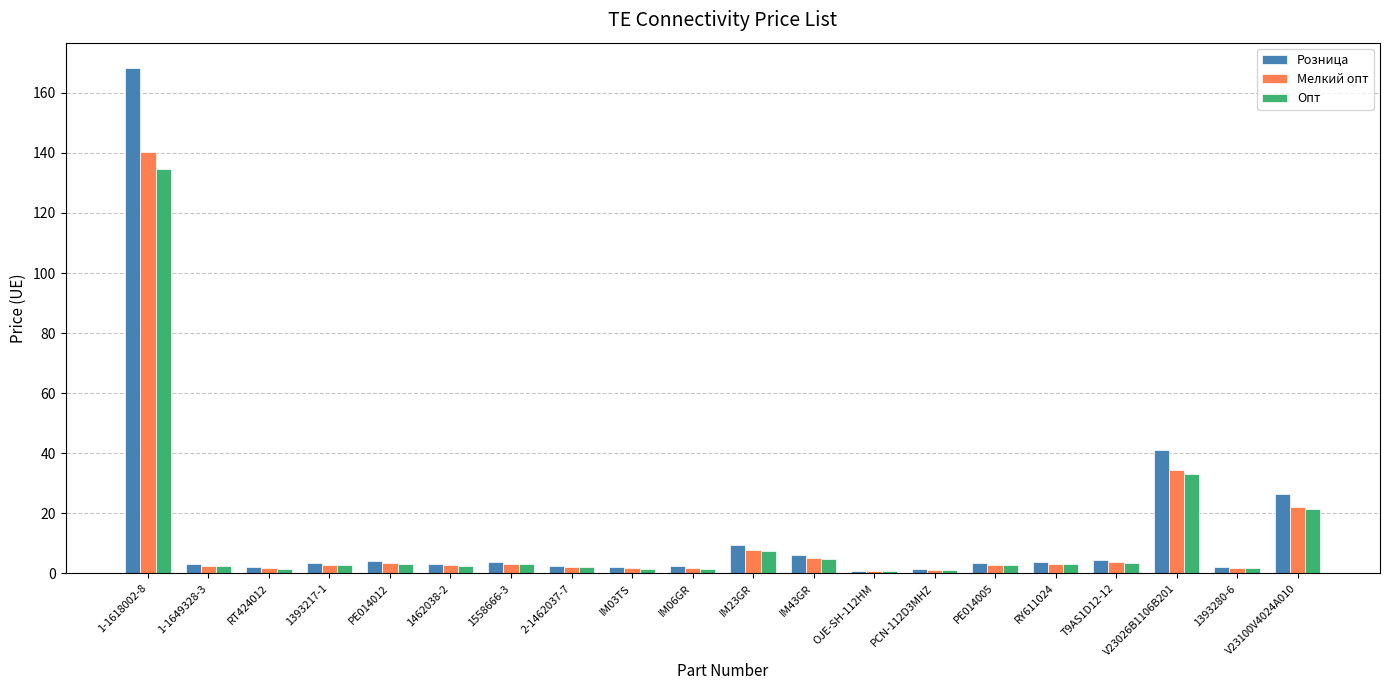

What is the greatest value displayed?

168.3